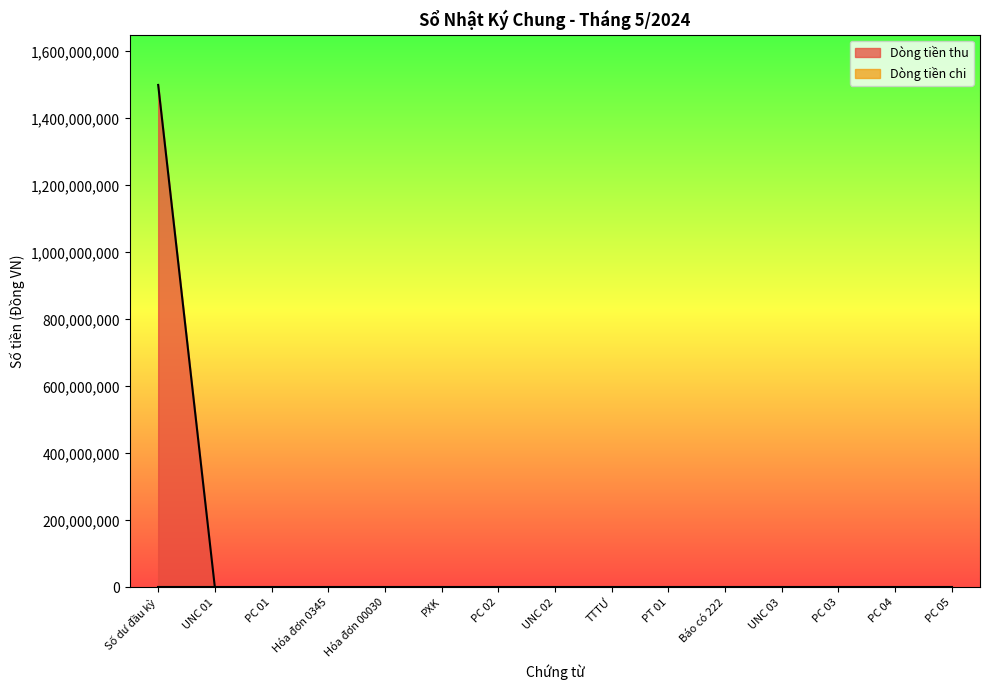

Reading left to right, transcribe all the data shown in this chart.

Số dư đầu kỳ=1500000000	UNC 01=0	PC 01=0	Hóa đơn 0345=0	Hóa đơn 00030=0	PXK=0	PC 02=0	UNC 02=0	TTTƯ=0	PT 01=0	Báo có 222=0	UNC 03=0	PC 03=0	PC 04=0	PC 05=0